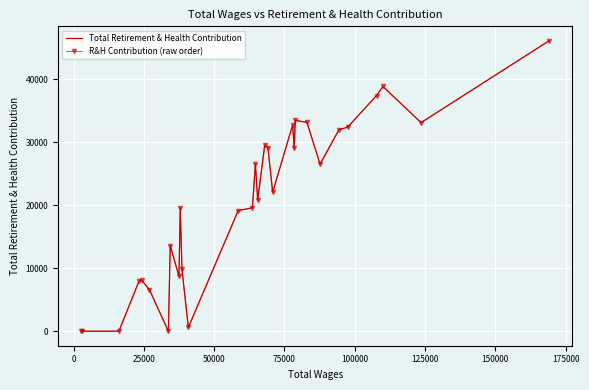

What is the maximum value for R&H Contribution (raw order)?

46114